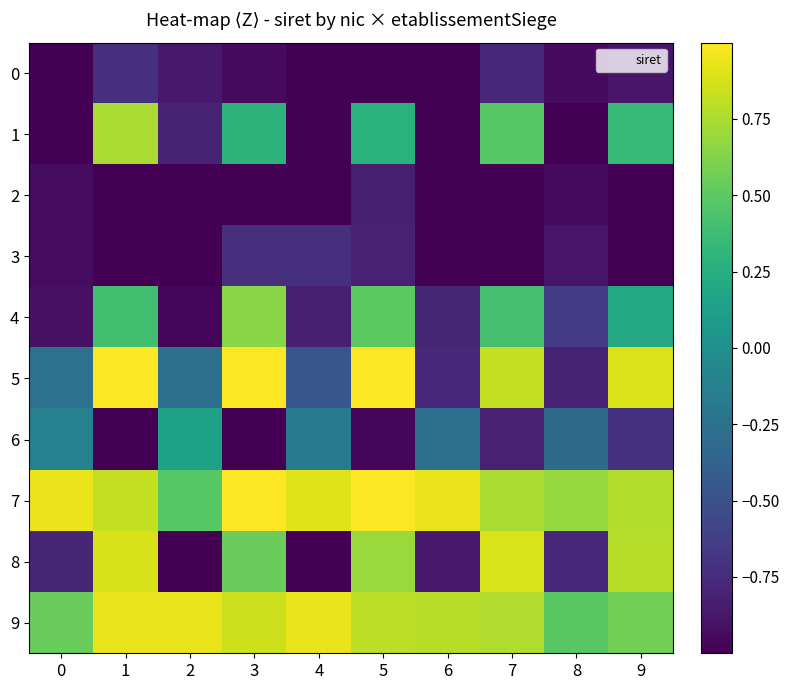

How many series are shown in this chart?

10